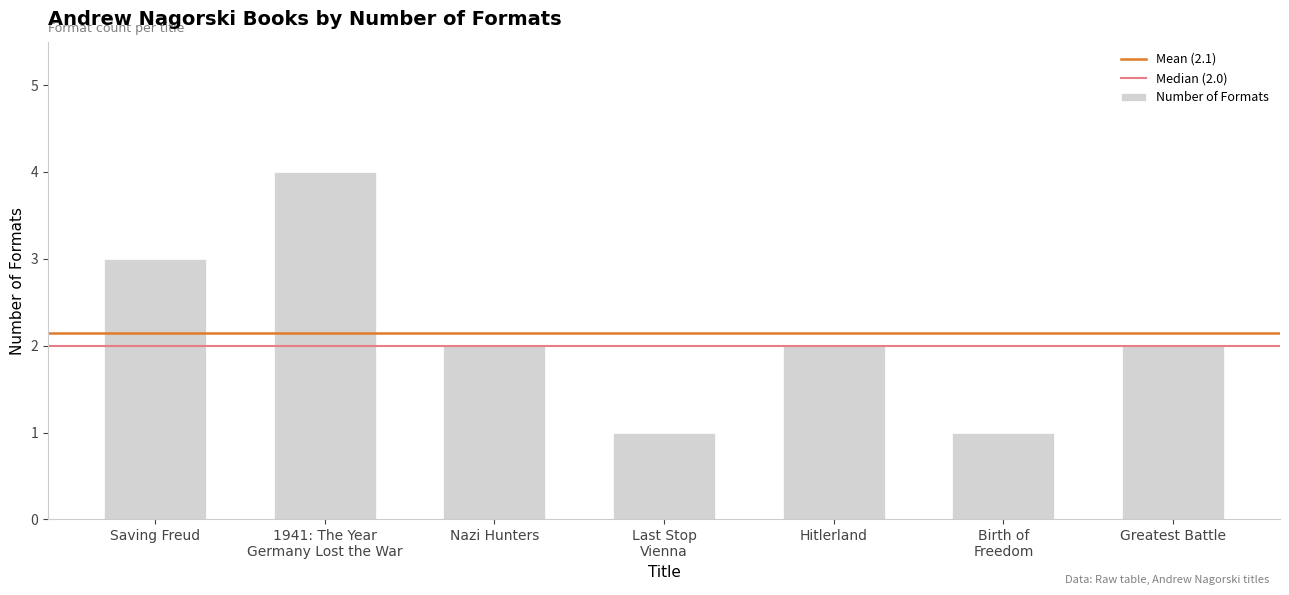

What is the label of the 5th bar from the left?

Hitlerland